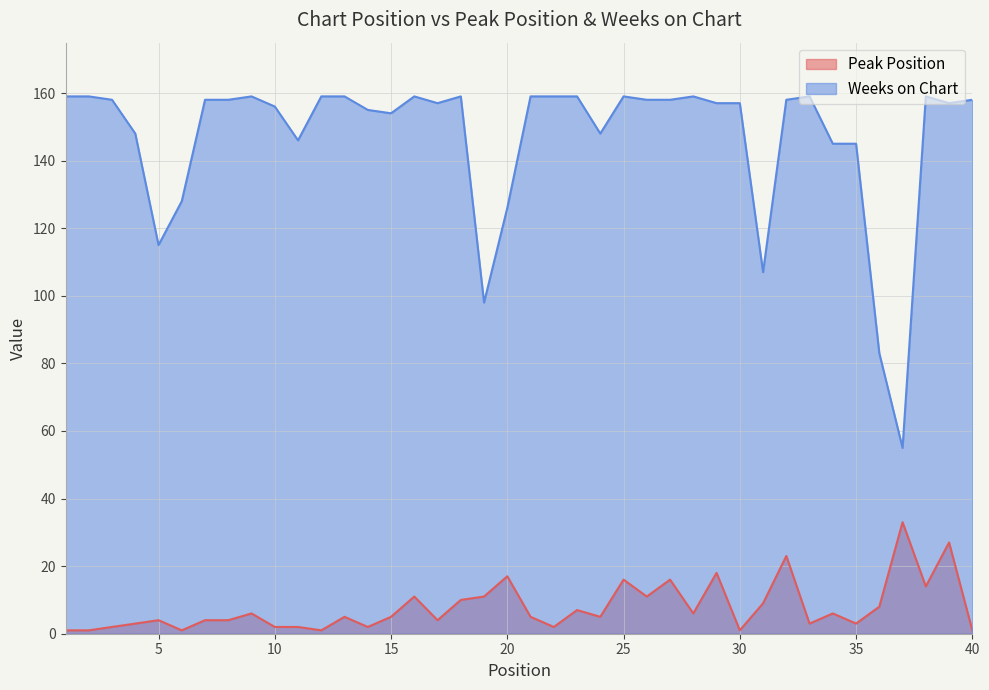

Which series has the largest range (max minus min)?

Weeks on Chart